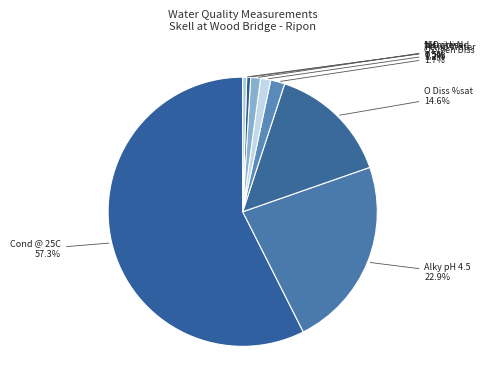

Rank the categories by value from lowest to highest.

NH3 un-ion, Nitrite-N, Orthophospht, Ammonia(N), BOD ATU, N Oxidised, Nitrate-N, pH, Temp Water, Oxygen Diss, O Diss %sat, Alky pH 4.5, Cond @ 25C